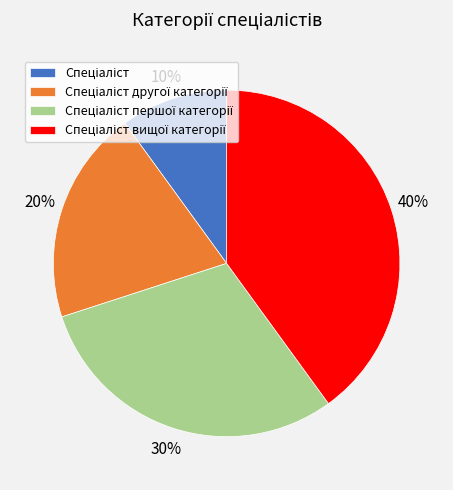

Is there any slice that represents more than half of the pie?

No